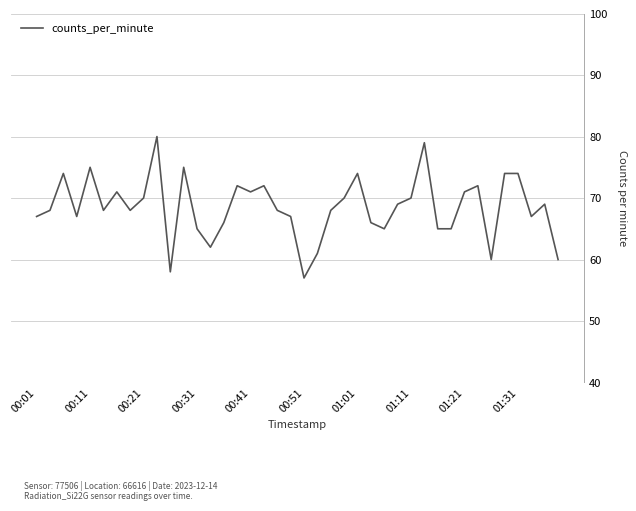

What is the smallest value displayed?

57